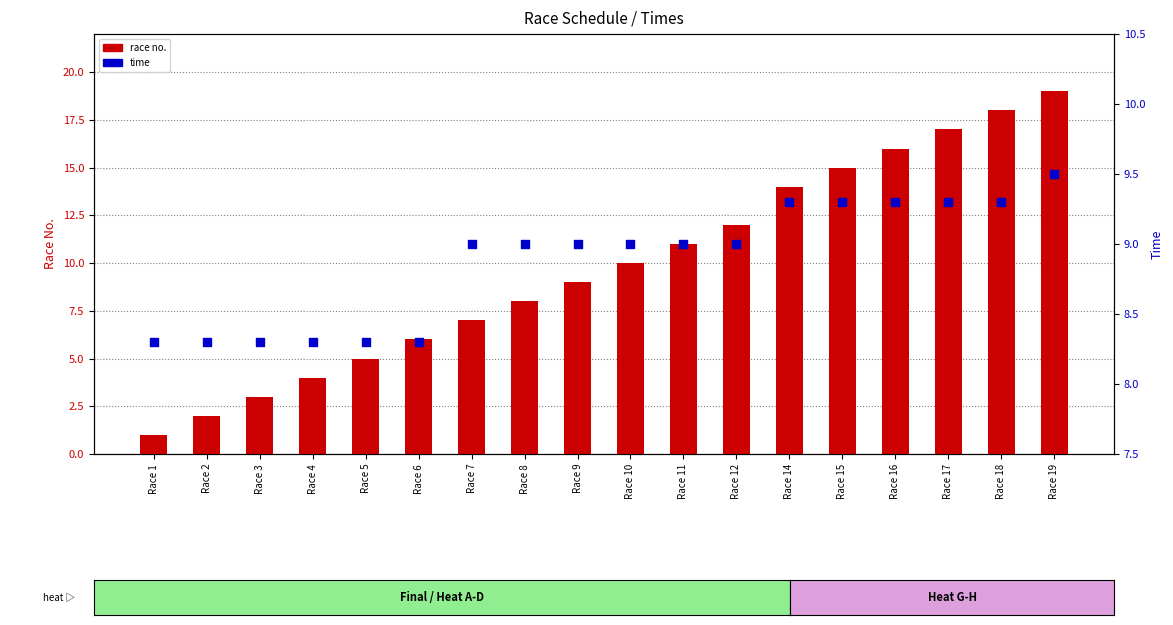

What is the total value across all series at Race 5?

13.3